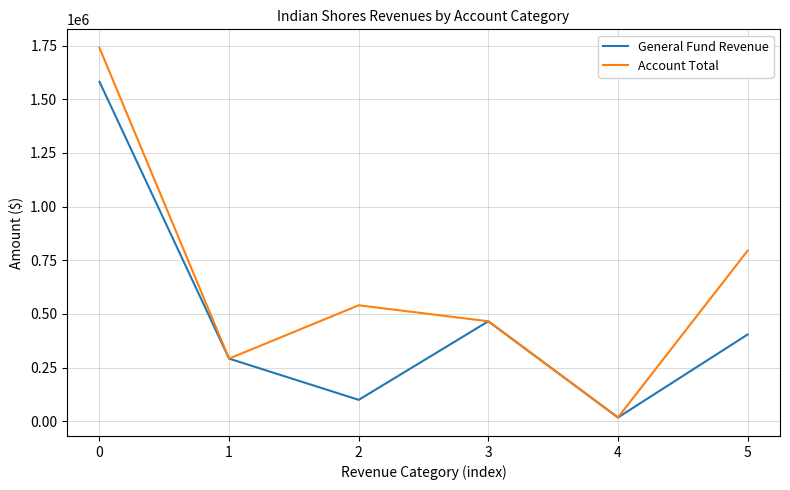

What is the highest value of the General Fund Revenue series?

1581571